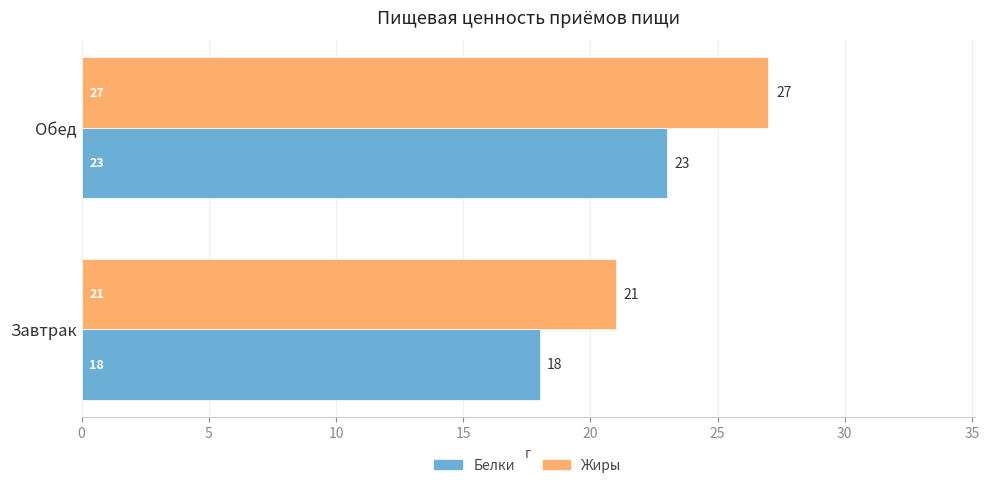

Which series changed the most between Завтрак and Обед?

Жиры